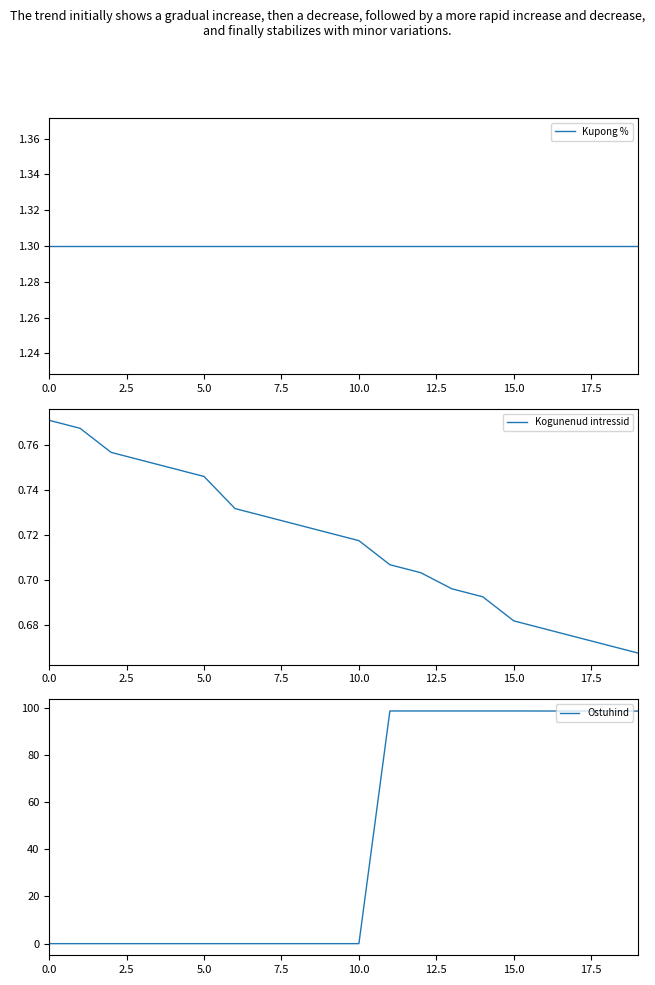

True or false: Kogunenud intressid has more than 2 points higher than both neighbors.

False